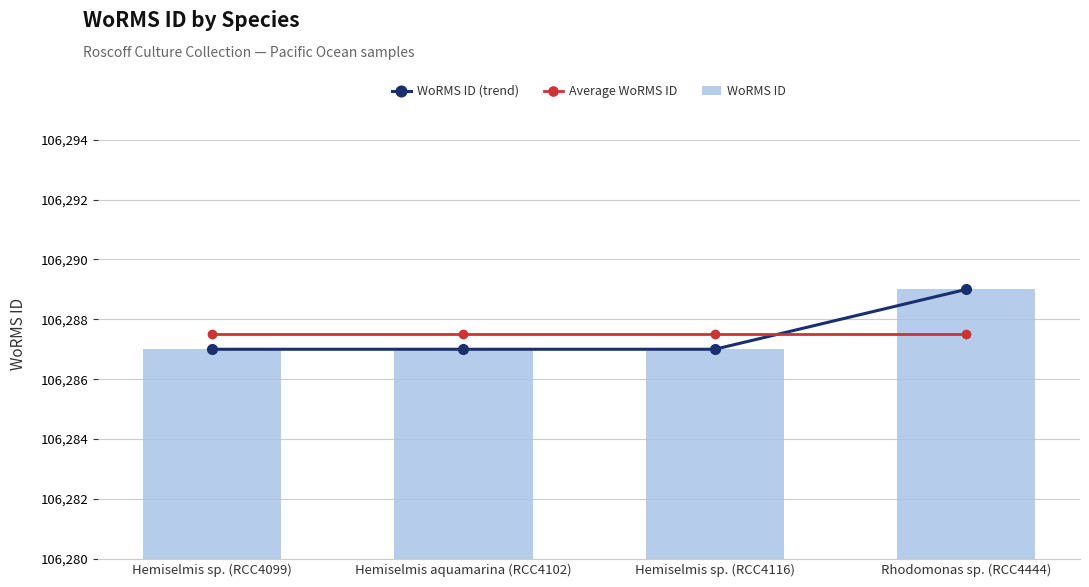

At which label is WoRMS ID closest to 106288?

Hemiselmis sp. (RCC4099)